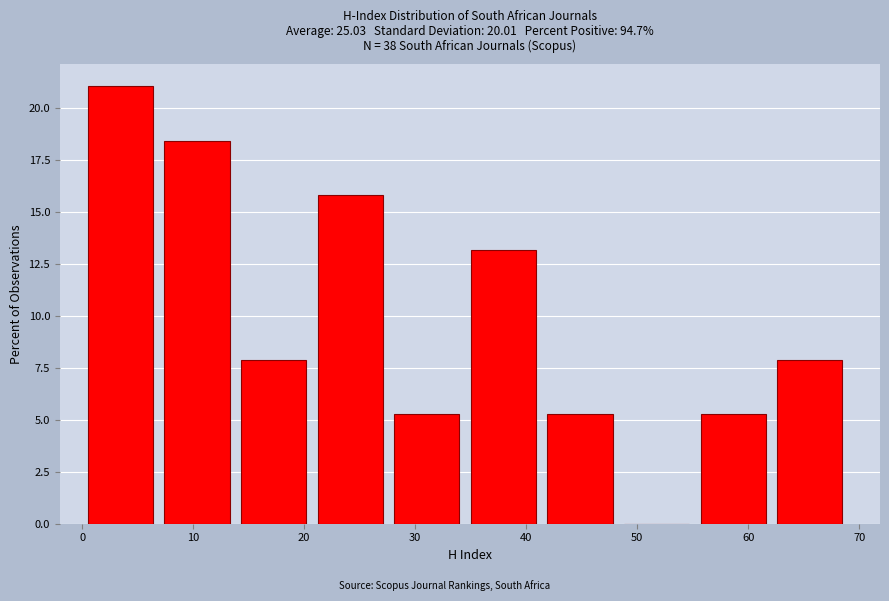

What is the height of the bar covering 55.2 to 62.1 on the x-axis? Neither the bar edges nor the heights are printed on the chart, so give them approximately, as read against the axes.

5.5